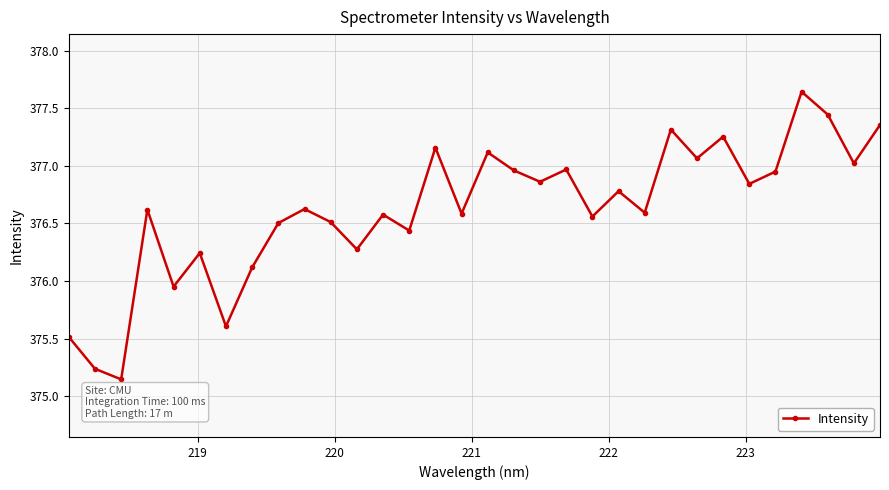

True or false: the data has more than 0 interior local peaks.

True